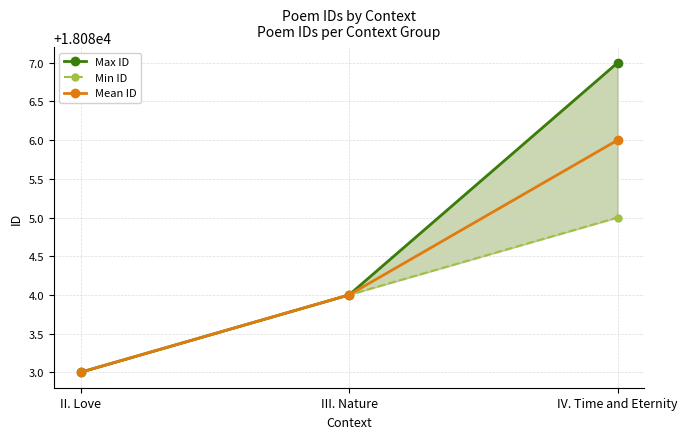

What is the lowest value of the Mean ID series?

18083